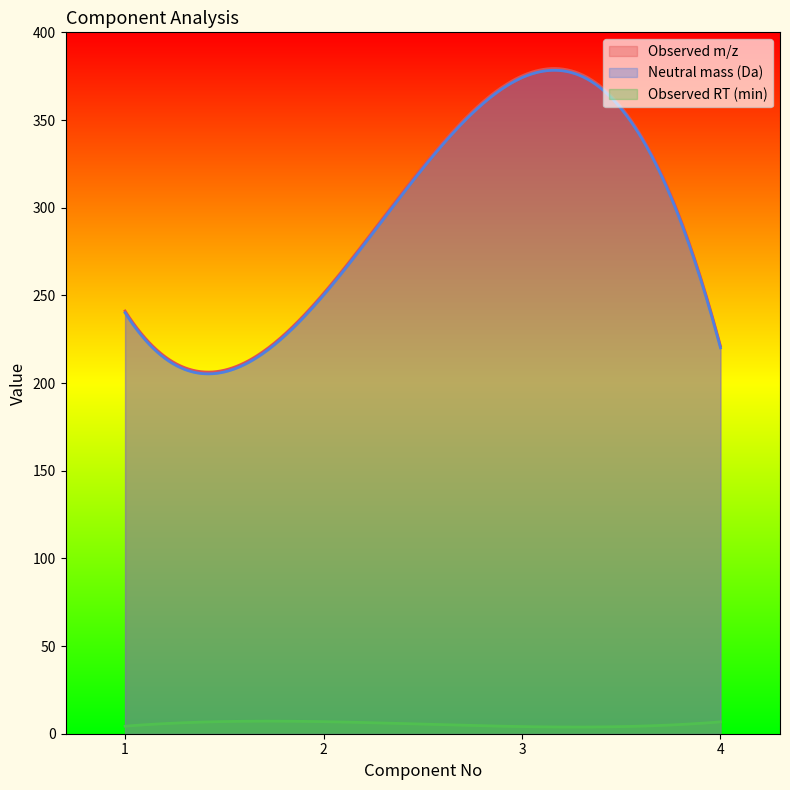

True or false: Observed m/z and Observed RT (min) cross at least once.

False